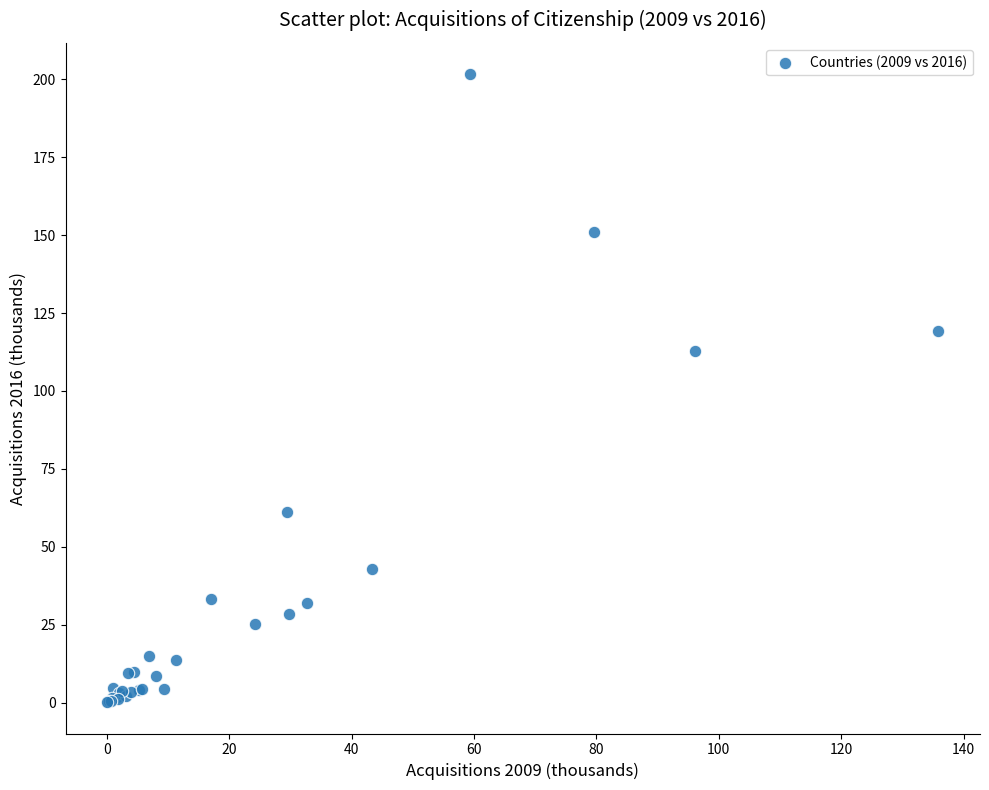

What Y value in the scatter plot is closest to 100?

112.8